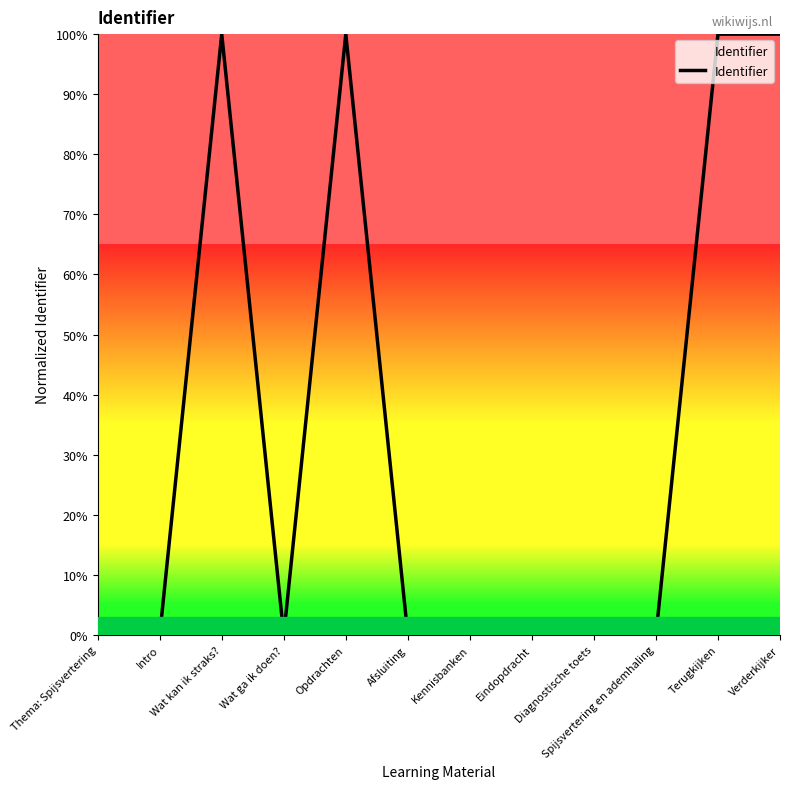

Does the chart have visible grid lines?

No